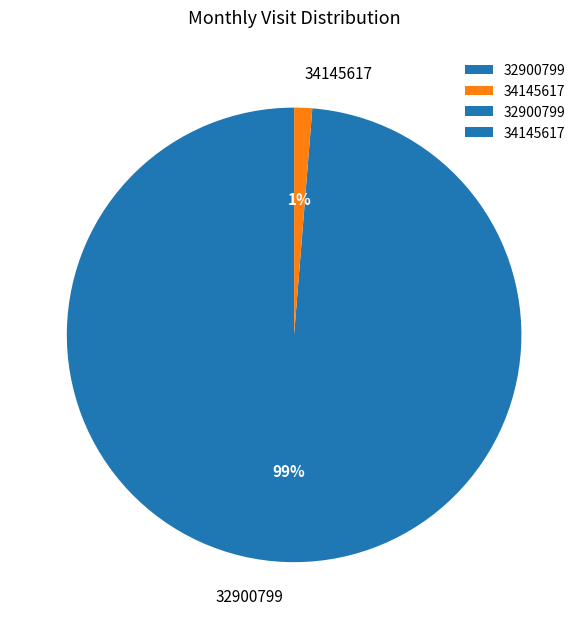

Combined, do 34145617 and 32900799 account for over 50%?

Yes